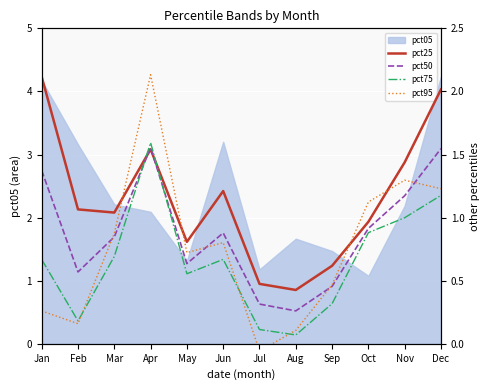

True or false: pct95 and pct25 cross at least once.

True